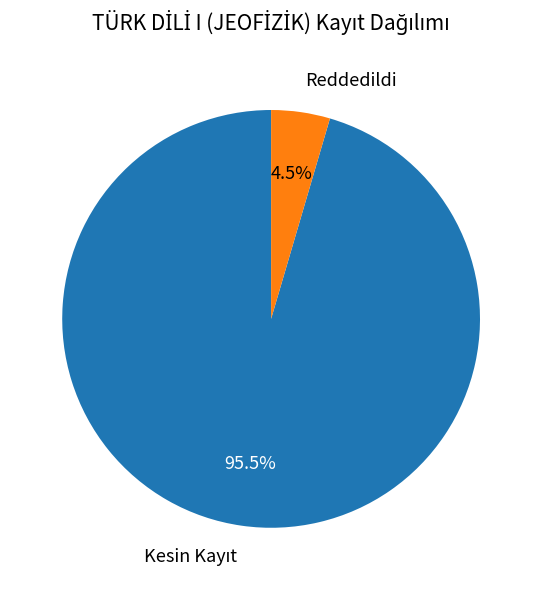

How much of the chart is everything except Reddedildi?

95.5%